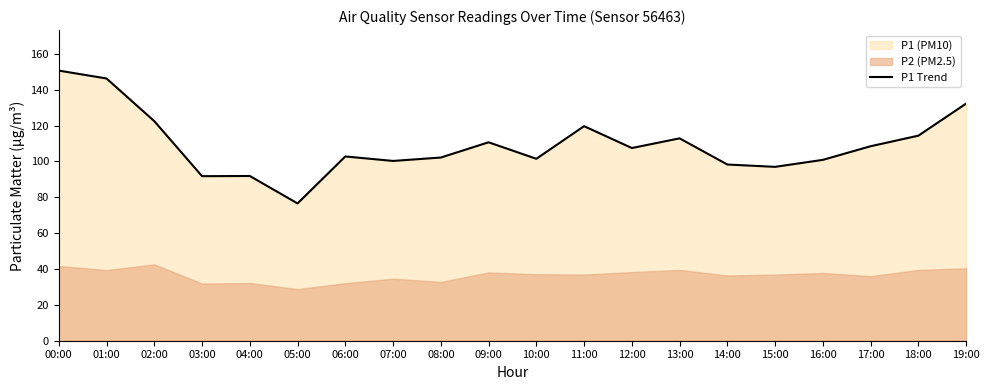

Reading right to left, extract all data points from this chart.

132.3	114.4	108.5	100.9	97.0	98.3	112.9	107.5	119.7	101.5	110.7	102.2	100.3	102.8	76.6	91.9	91.8	122.5	146.3	150.7